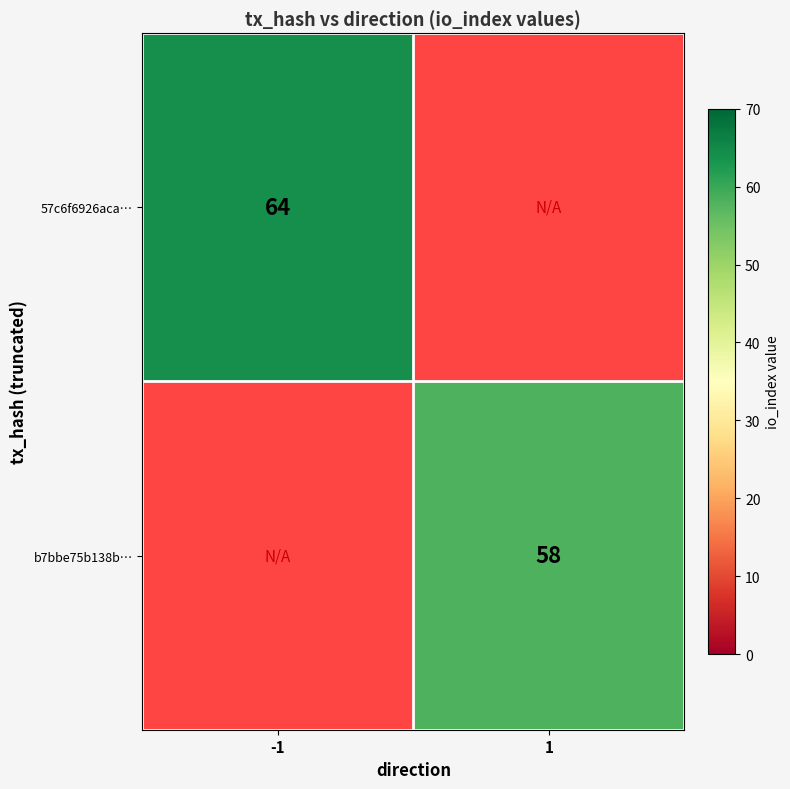

What is the smallest value displayed?

58.0